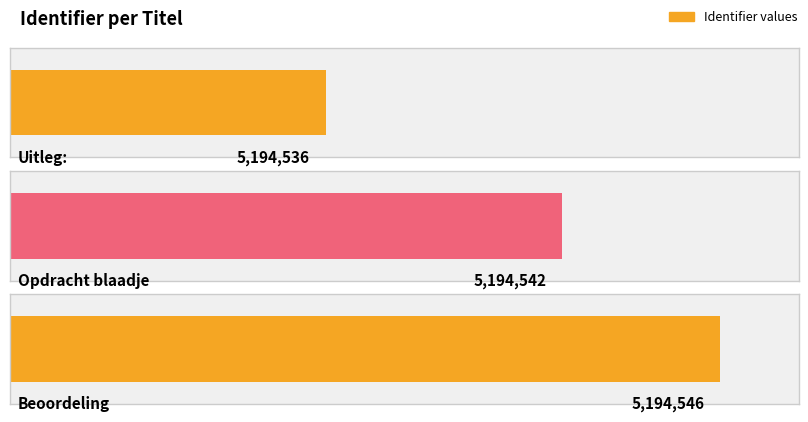

What is the value of the 1st bar from the left?

5194536